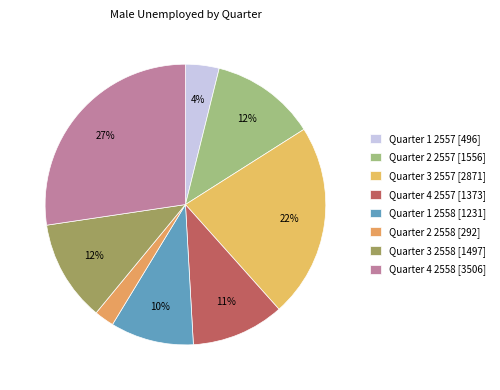

What percentage do Quarter 3 2557 and Quarter 3 2558 together represent?

34.1%